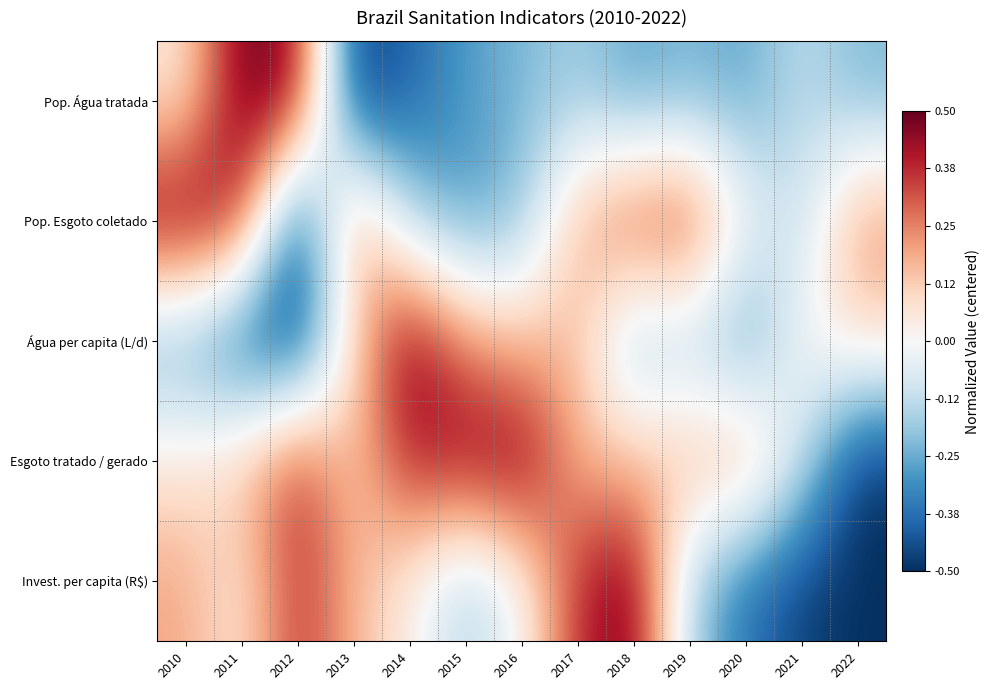

Reading right to left, extract all data points from this chart.

Pop. Água tratada: 2022=-0.2	2021=-0.1	2020=-0.3	2019=-0.2	2018=-0.3	2017=-0.2	2016=-0.2	2015=-0.3	2014=-0.4	2013=-0.5	2012=0.5	2011=0.5	2010=0.1
Pop. Esgoto coletado: 2022=0.2	2021=-0.1	2020=0.0	2019=0.4	2018=0.3	2017=0.2	2016=-0.2	2015=-0.3	2014=-0.2	2013=0.3	2012=-0.5	2011=0.4	2010=0.5
Água per capita (L/d): 2022=0.1	2021=0.0	2020=-0.3	2019=-0.1	2018=-0.2	2017=0.2	2016=0.1	2015=0.2	2014=0.5	2013=0.1	2012=-0.5	2011=-0.4	2010=-0.3
Esgoto tratado / gerado: 2022=-0.5	2021=-0.1	2020=0.2	2019=0.2	2018=0.1	2017=0.2	2016=0.5	2015=0.5	2014=0.4	2013=0.1	2012=0.4	2011=0.1	2010=0.1
Invest. per capita (R$): 2022=-0.5	2021=-0.5	2020=-0.4	2019=-0.2	2018=0.5	2017=0.4	2016=-0.0	2015=-0.2	2014=0.0	2013=0.2	2012=0.4	2011=0.0	2010=0.2